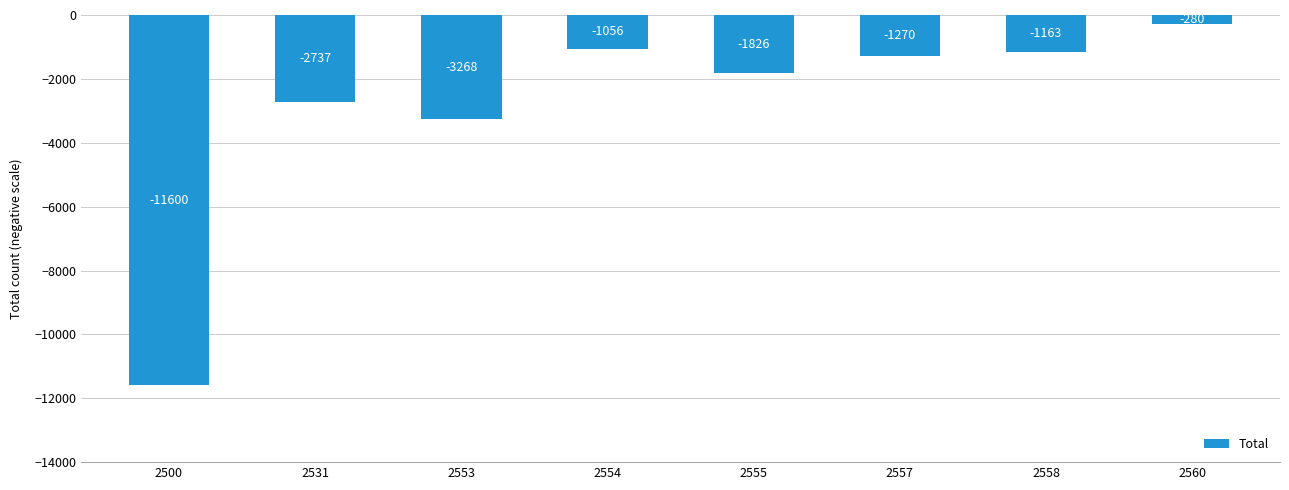

Rank the categories by value from highest to lowest.

2560, 2554, 2558, 2557, 2555, 2531, 2553, 2500